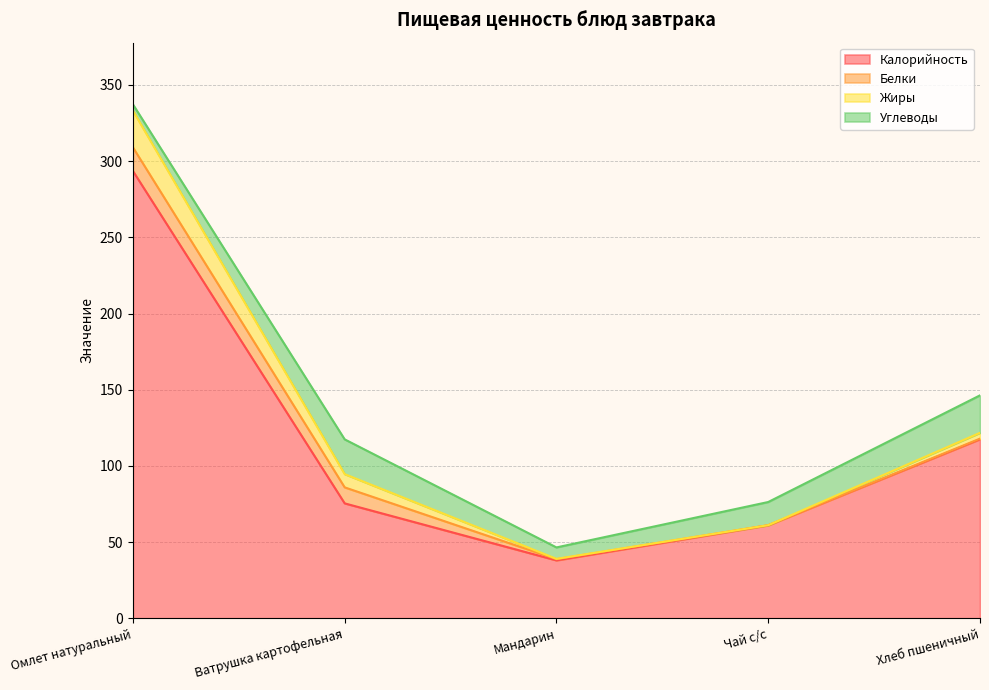

Reading right to left, extract all data points from this chart.

Калорийность: Хлеб пшеничный=117.5	Чай с/с=61.0	Мандарин=38.0	Ватрушка картофельная=75.4	Омлет натуральный=293.5
Белки: Хлеб пшеничный=0.4	Чай с/с=0.1	Мандарин=0.8	Ватрушка картофельная=10.5	Омлет натуральный=15.5
Жиры: Хлеб пшеничный=3.8	Чай с/с=0.0	Мандарин=0.2	Ватрушка картофельная=8.7	Омлет натуральный=24.1
Углеводы: Хлеб пшеничный=24.6	Чай с/с=15.2	Мандарин=7.5	Ватрушка картофельная=22.8	Омлет натуральный=4.2